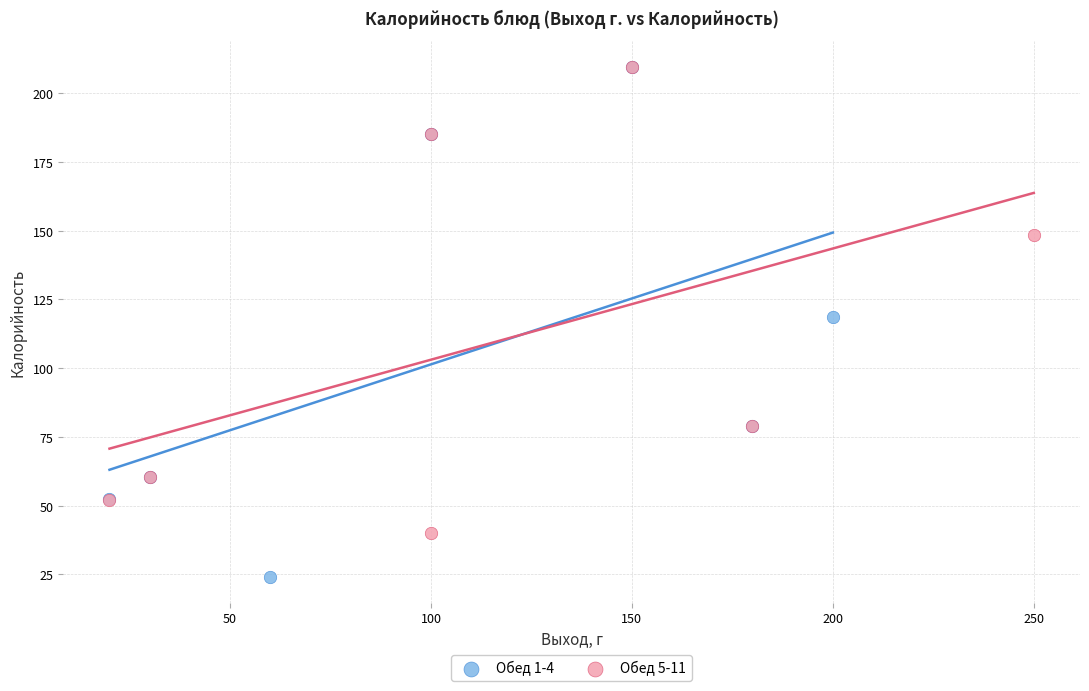

Which series reaches the minimum Y coordinate?

Обед 1-4